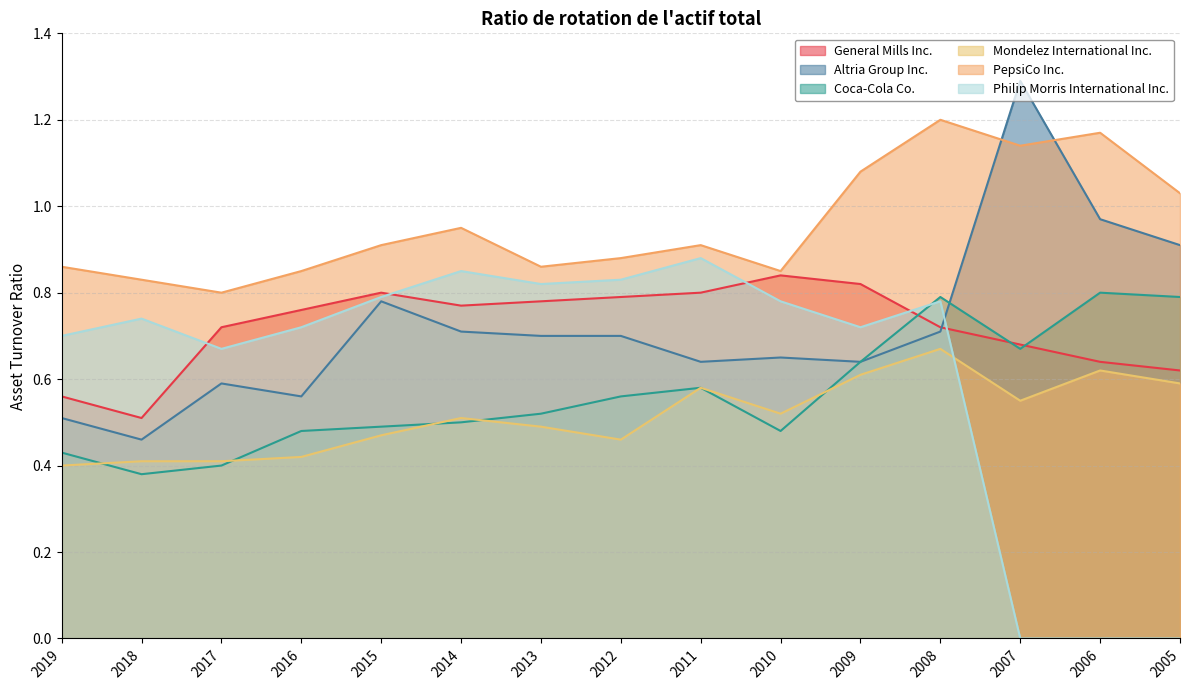

How many Mondelez International Inc. values are between 0 and 1?

15